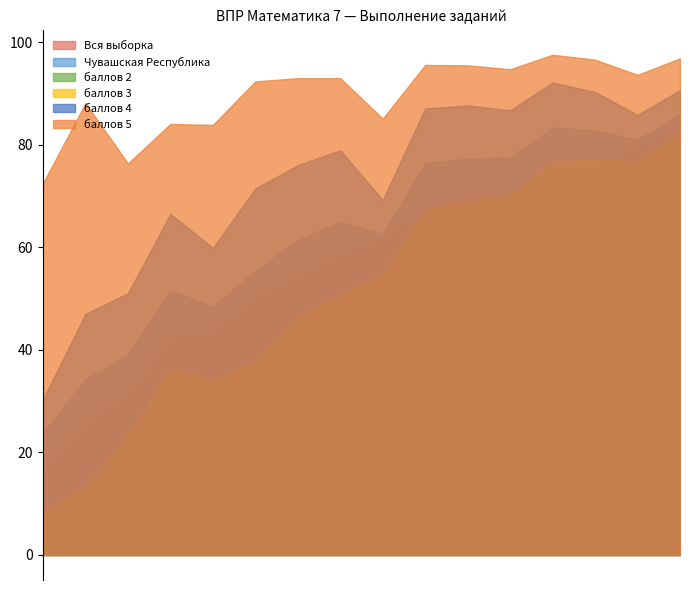

At how many categories does at least one series exceed 19?

16